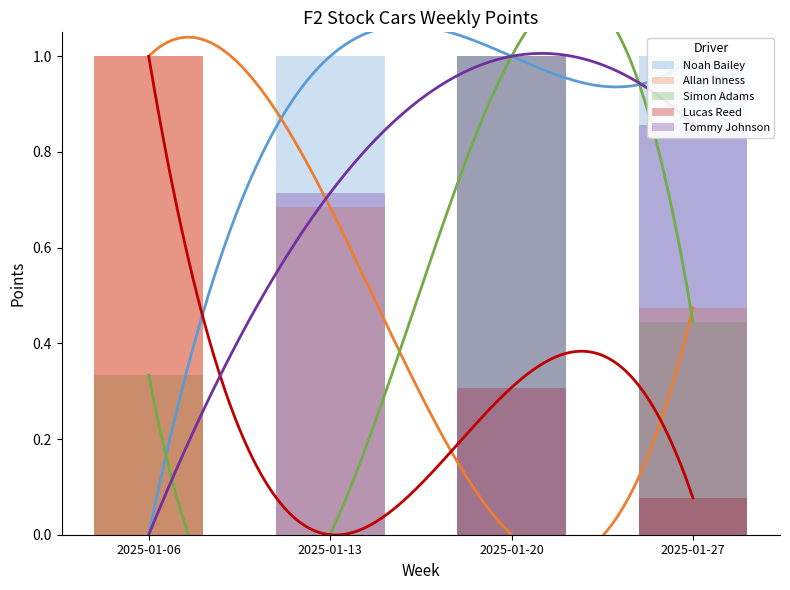

At which category is the sum across all series the highest?

2025-01-20